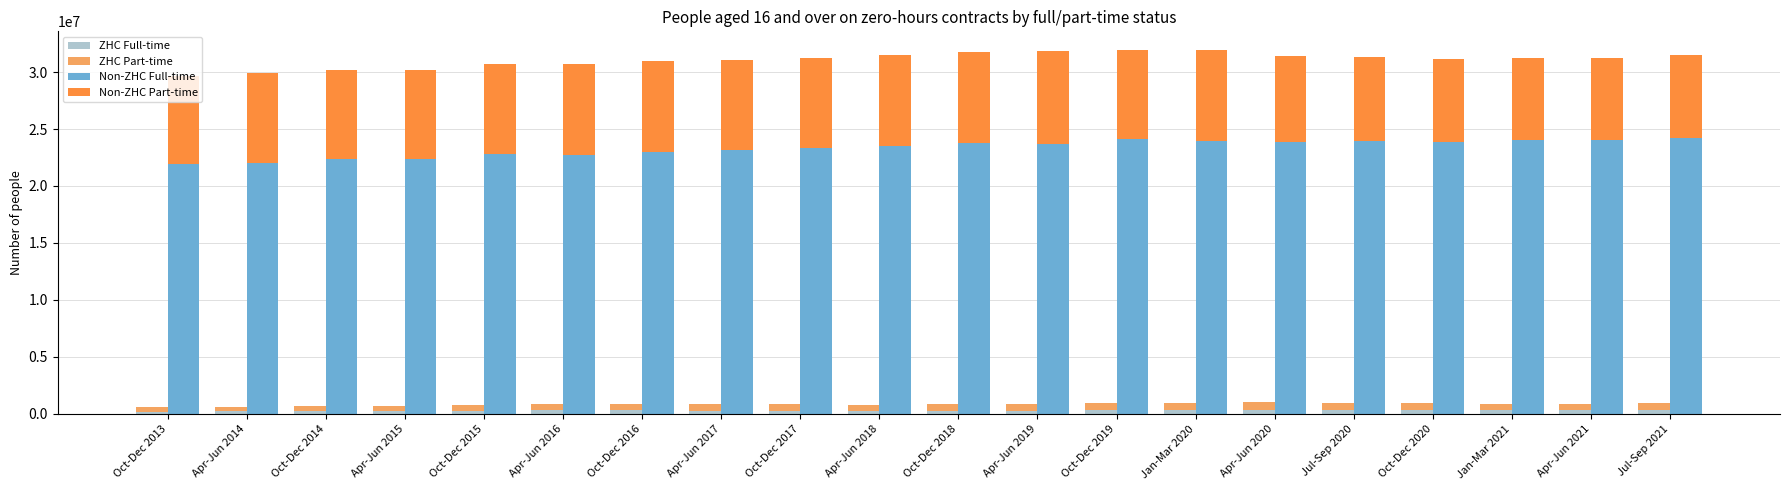

What is the sum of all ZHC Full-time values?

5935432.1